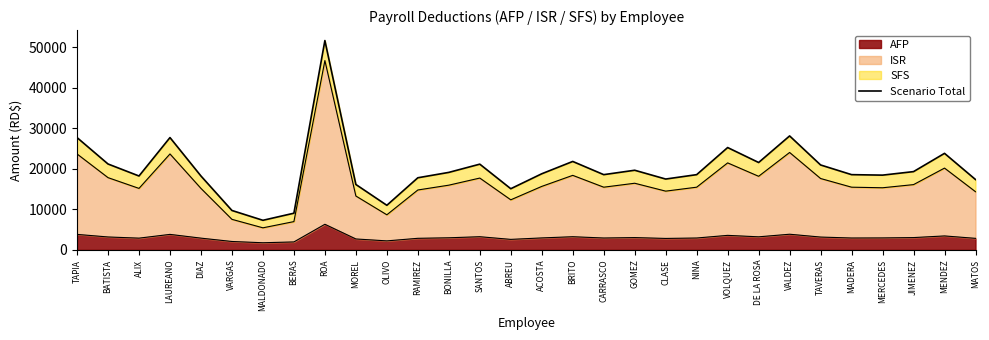

What is the sum of all values?

599606.9